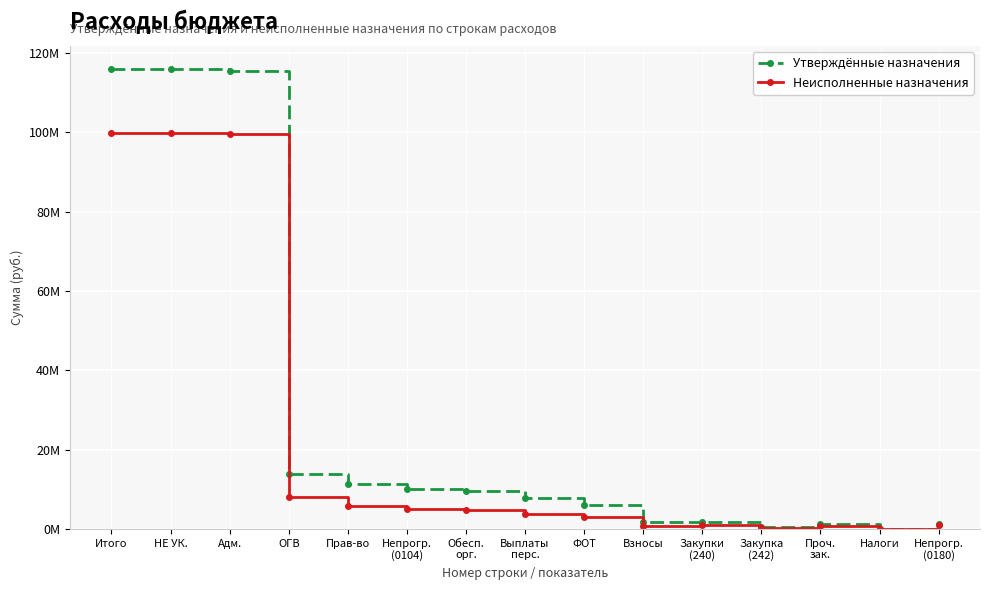

What are all the series names shown in the legend?

Утверждённые назначения, Неисполненные назначения